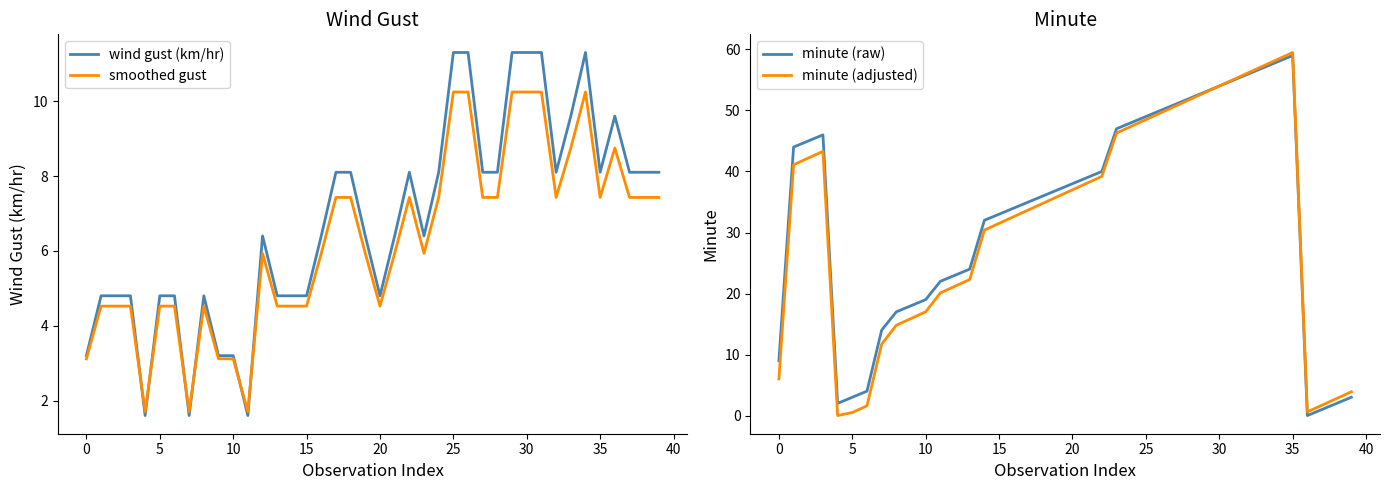

What is the approximate value of wind gust (km/hr) at 23?

6.4